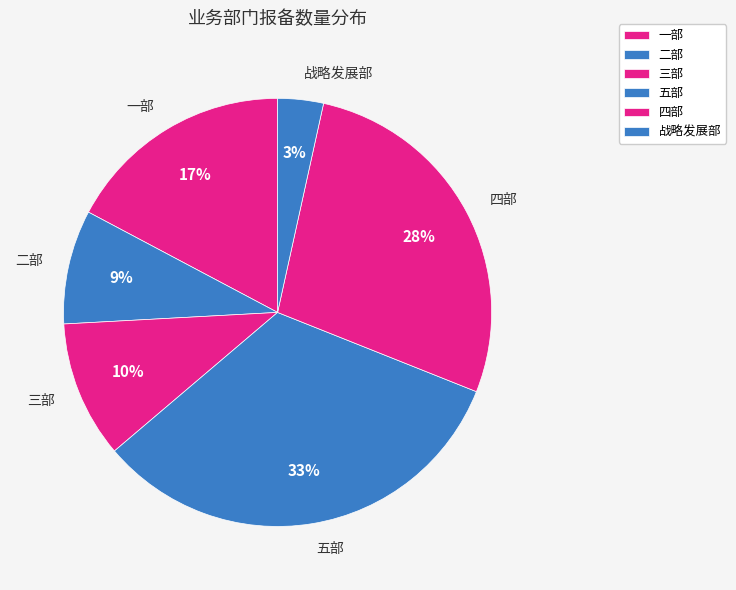

Combined, do 一部 and 战略发展部 account for over 50%?

No